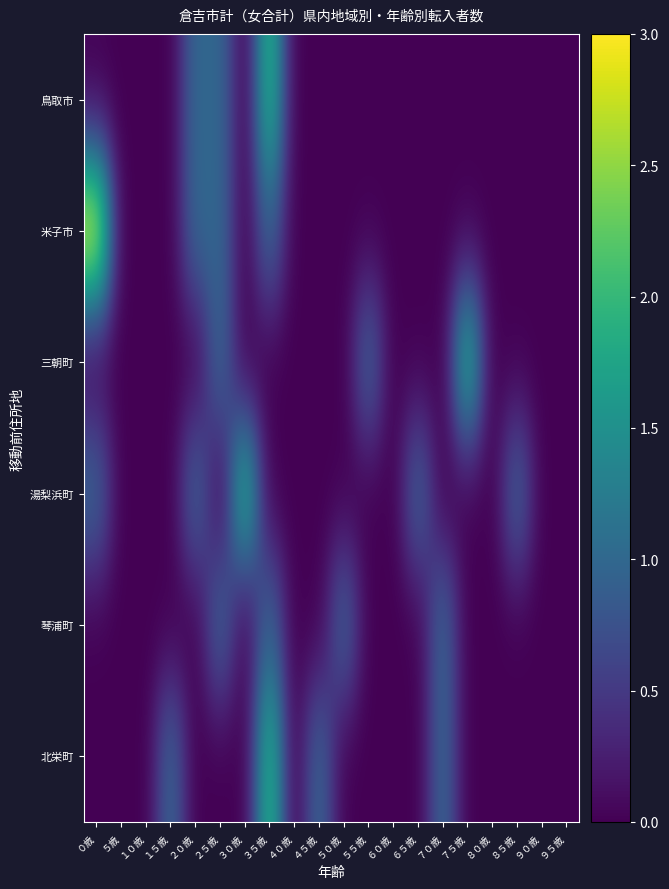

Which has a higher value, ９０歳 or ５５歳?

９０歳